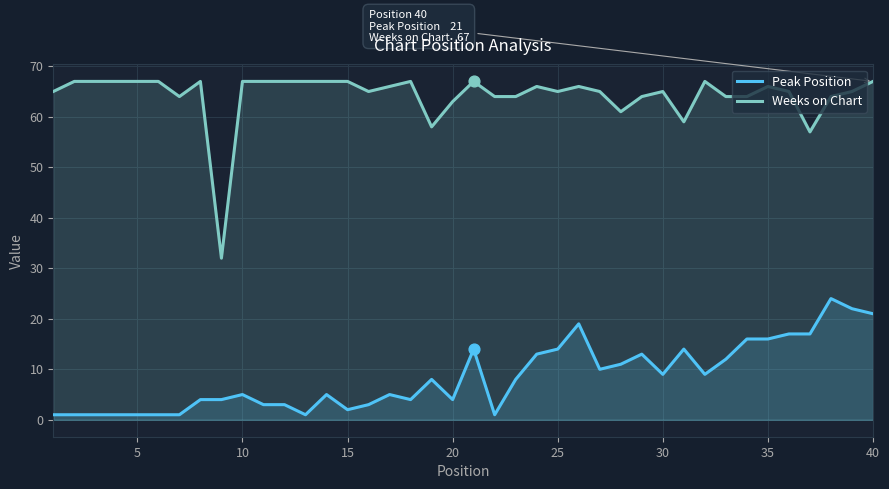

What is the total value across all series at 20?

67